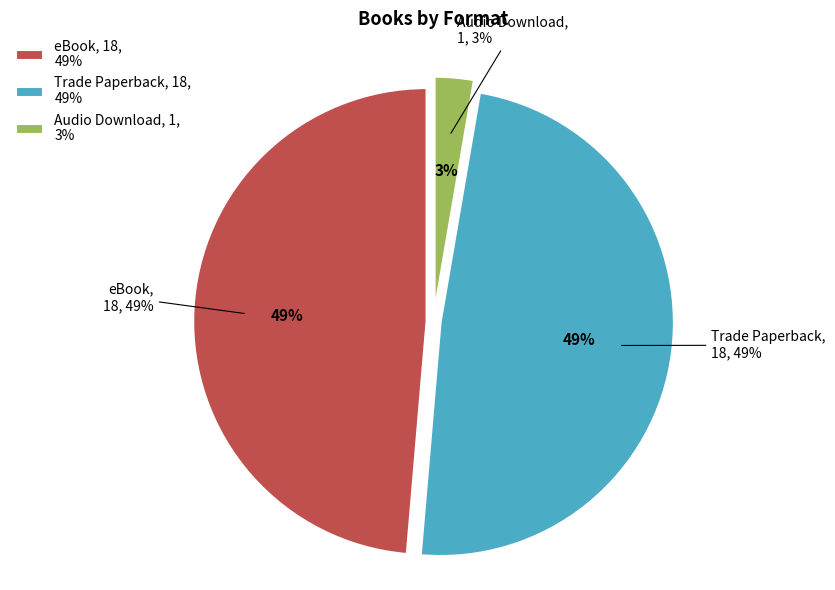

Is there a majority slice in this chart?

No